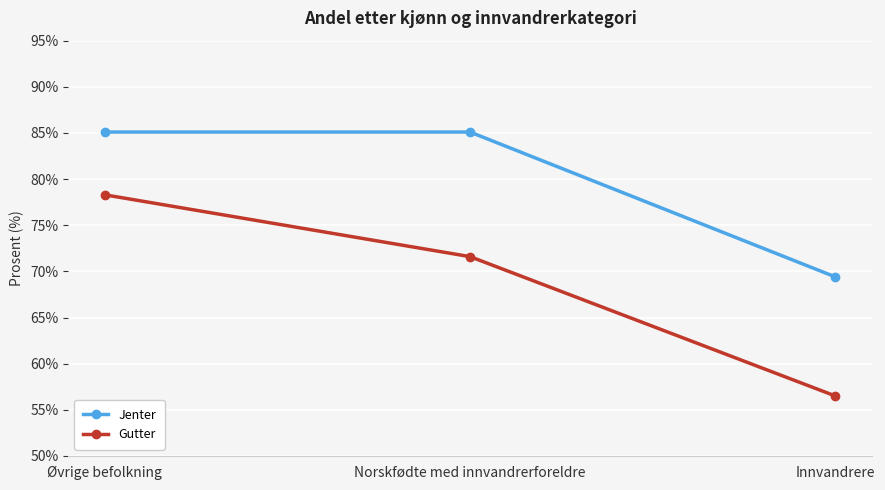

What is the label of the 2nd point from the left?

Norskfødte med innvandrerforeldre